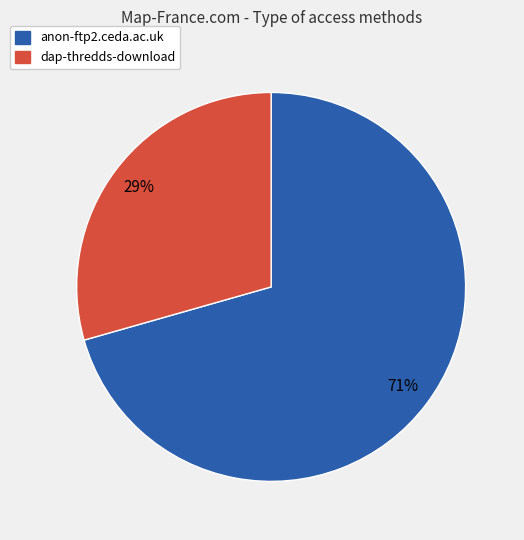

Between anon-ftp2.ceda.ac.uk and dap-thredds-download, which is larger?

anon-ftp2.ceda.ac.uk